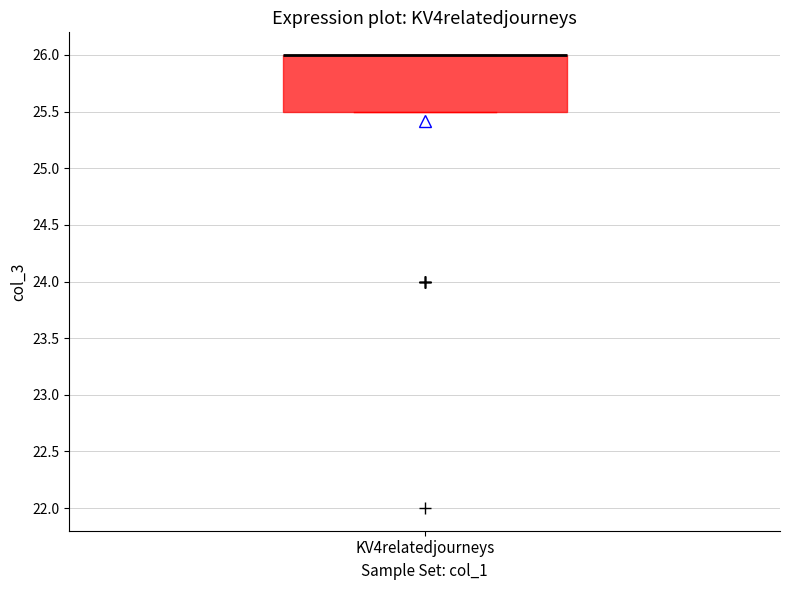

Transcribe this box plot: give where the median line is, the range the box spans, and where the two whiskers end, as read against the y-axis. The values are not printed on the chart, so give them approximately, as read against the axis.

median 26.0 (drawn on the box's upper edge), box 25.5 to 26.0, whiskers 25.5 to 26.0